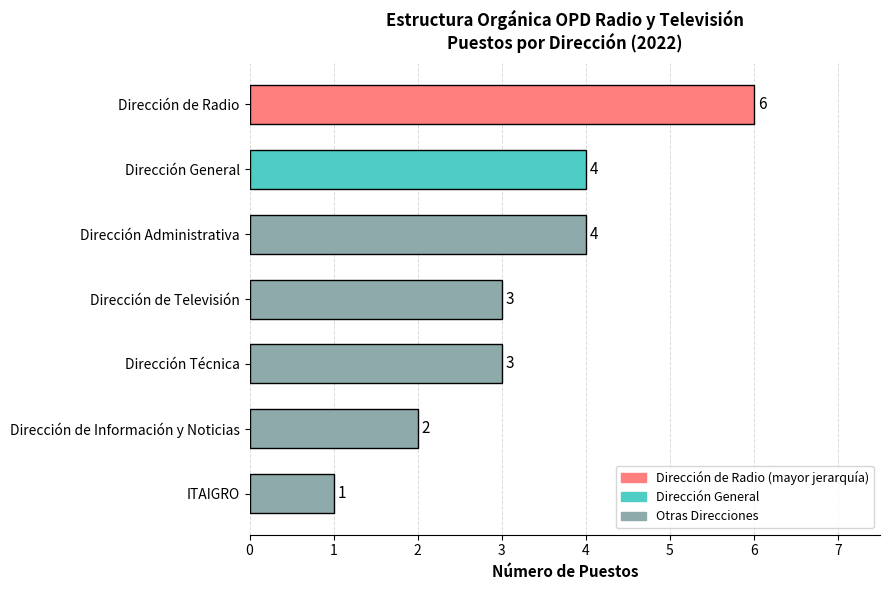

What is the change in value from Dirección de Televisión to Dirección de Radio?

+3